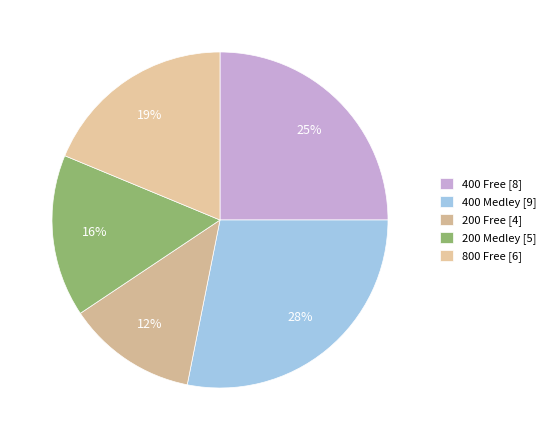

Rank the categories by value from highest to lowest.

400 Medley, 400 Free, 800 Free, 200 Medley, 200 Free